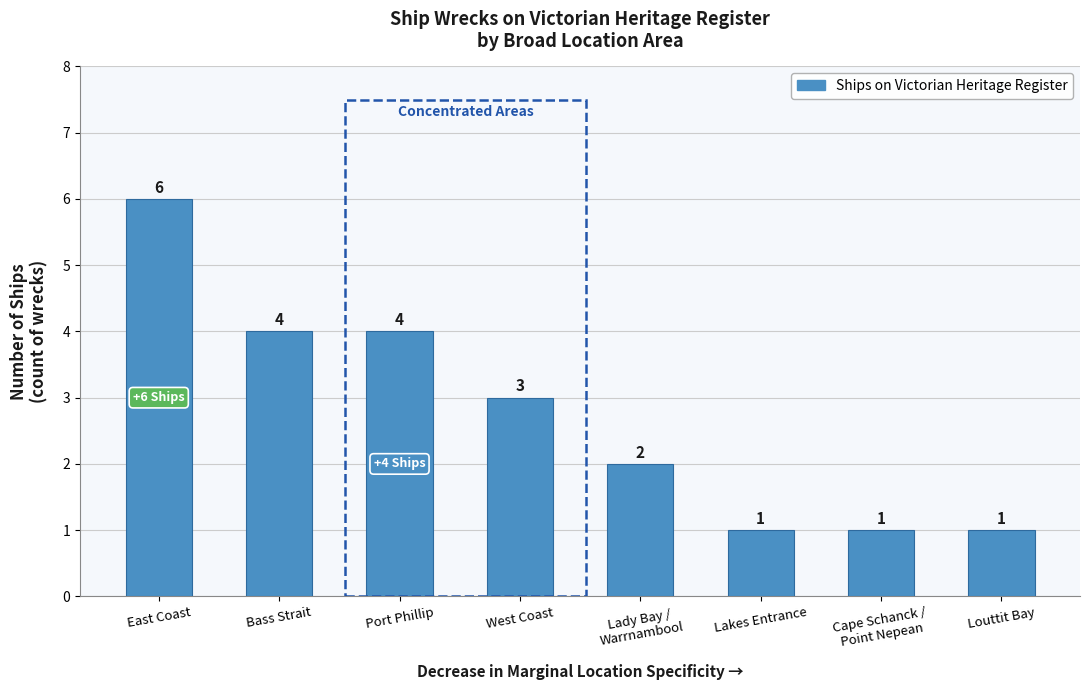

Reading left to right, list all the values displayed in this chart.

6	4	4	3	2	1	1	1